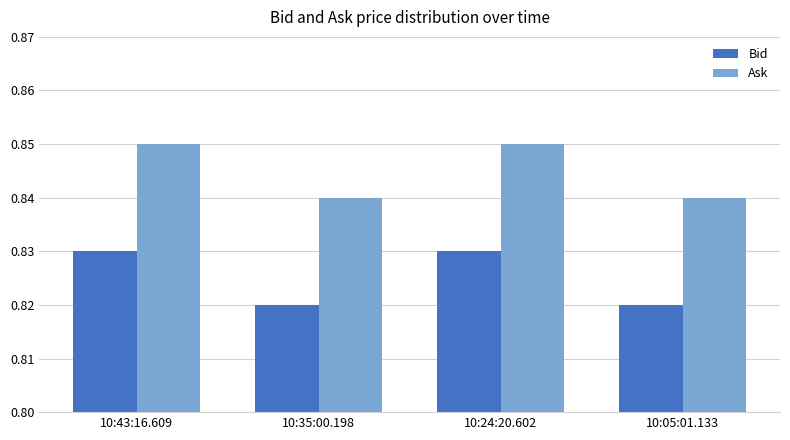

Count the Ask values in the range 0 to 1.

4